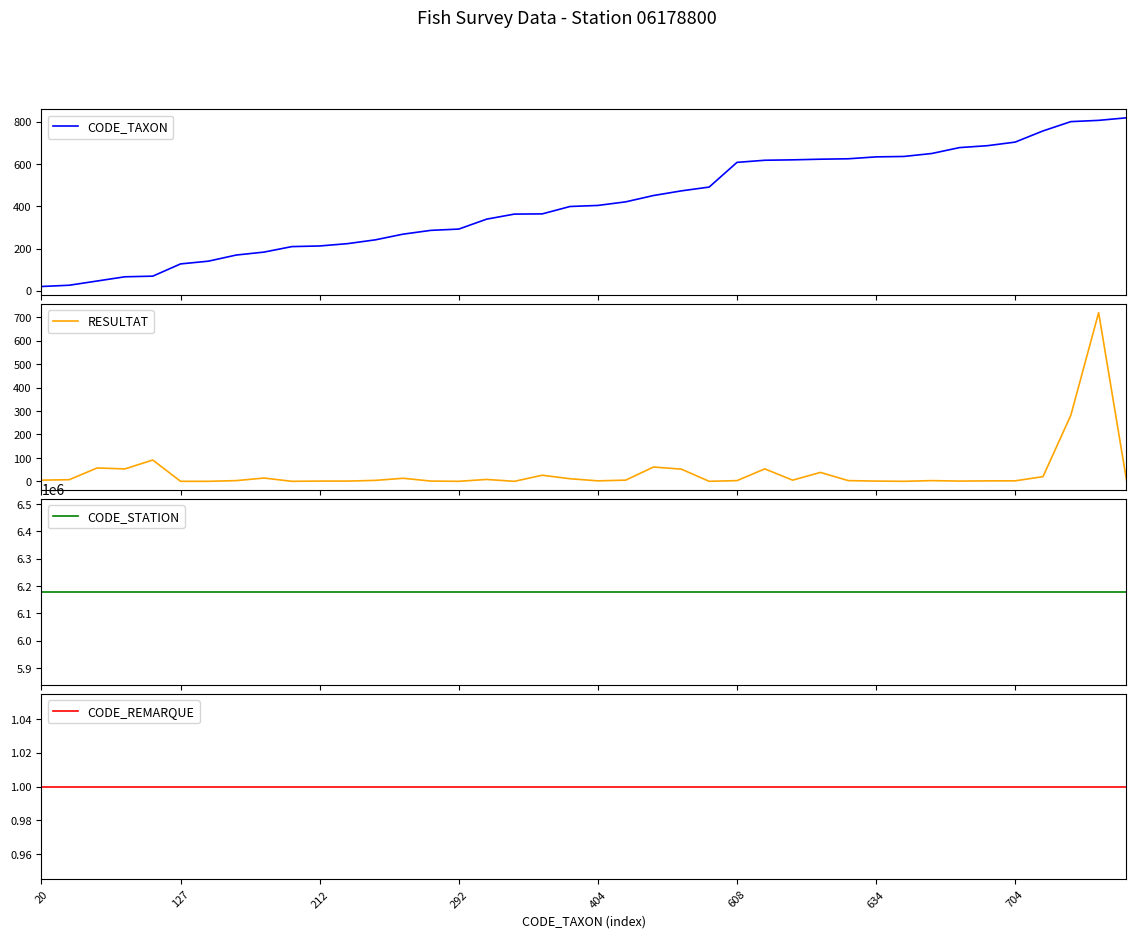

At which label does CODE_TAXON reach its minimum?

20